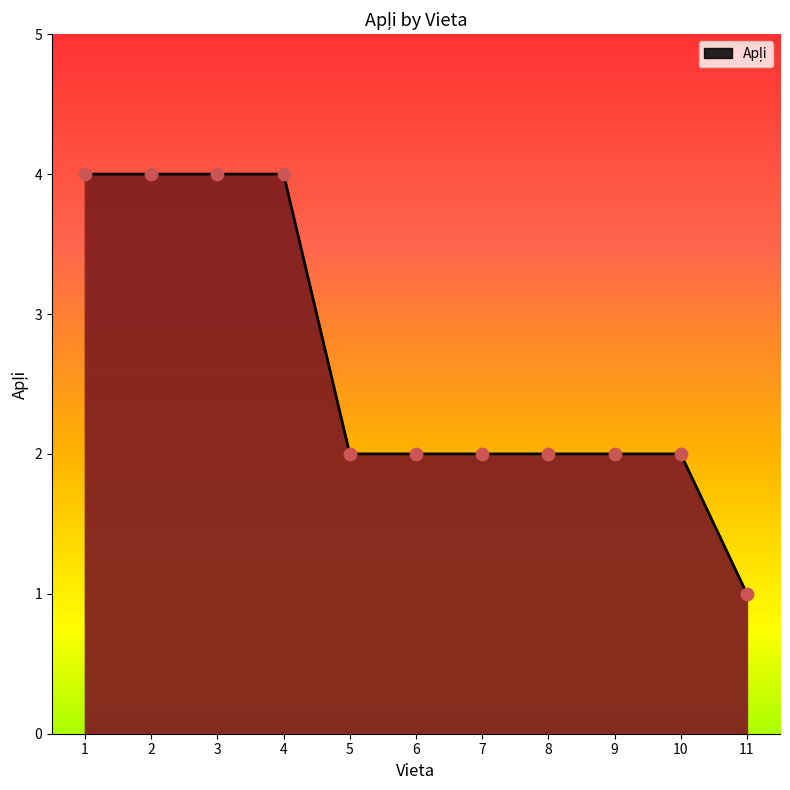

Between 5 and 11, which is larger?

5